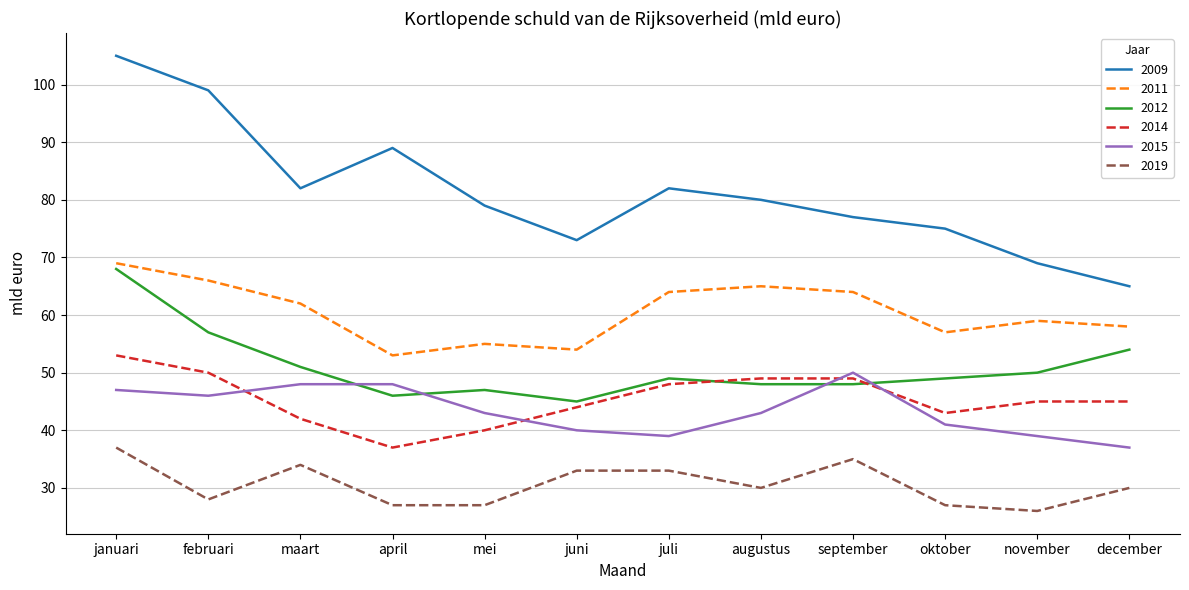

Between februari and november, which series saw the biggest shift?

2009